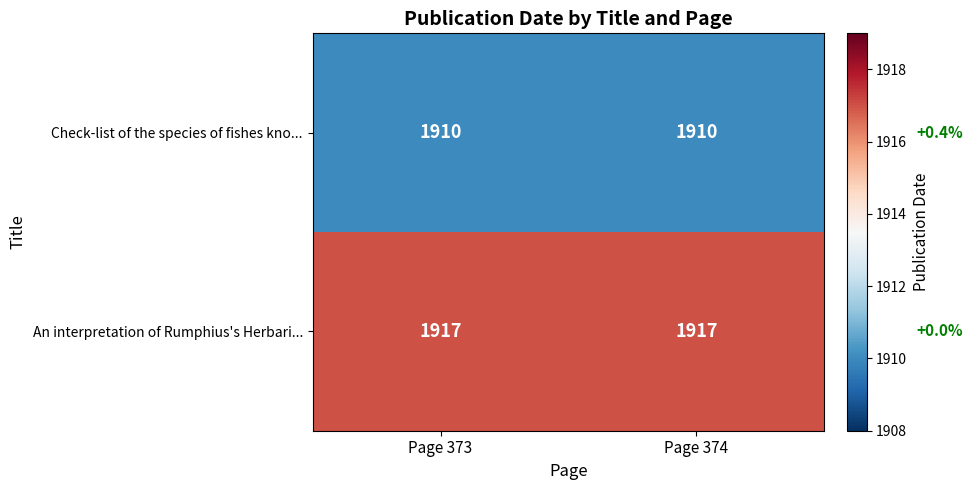

Reading left to right, list all the values displayed in this chart.

Check-list of the species of fishes kno...: Page 373=1910	Page 374=1910
An interpretation of Rumphius's Herbari...: Page 373=1917	Page 374=1917